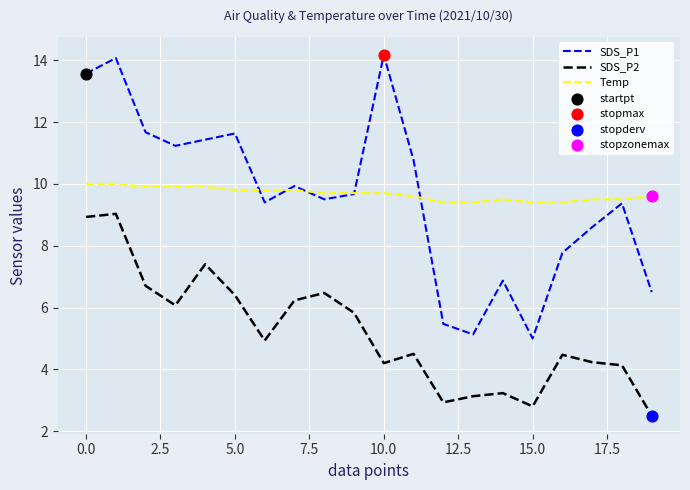

True or false: SDS_P1 and SDS_P2 intersect in this chart.

False